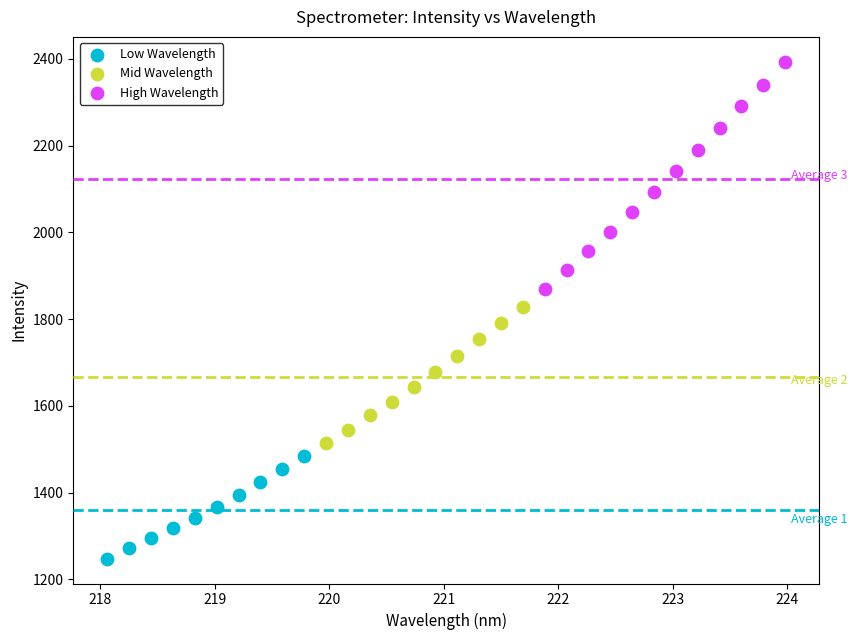

Which series contains the highest Y value?

High Wavelength